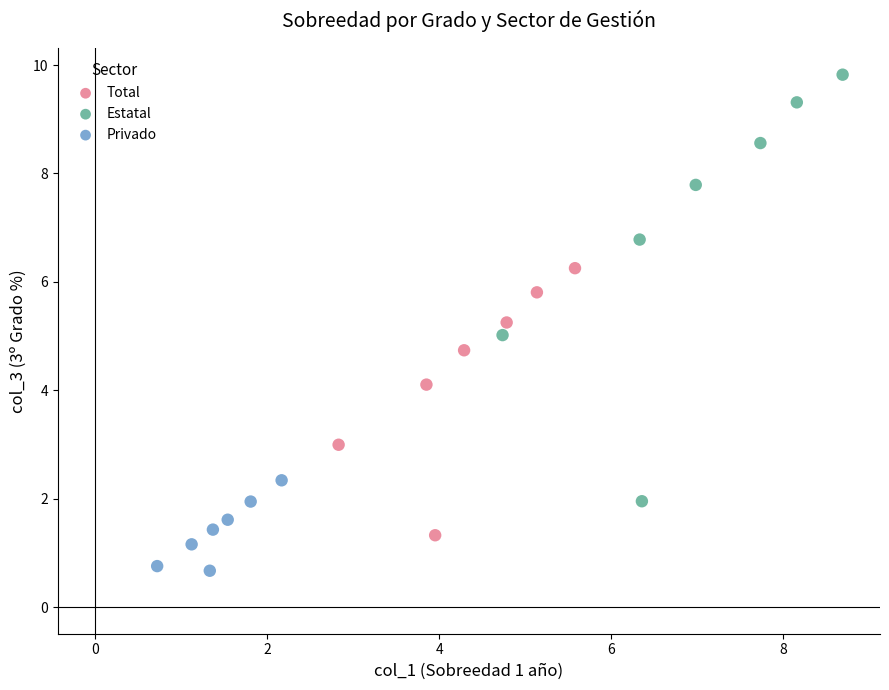

Which series has the largest Y range (max minus min)?

Estatal